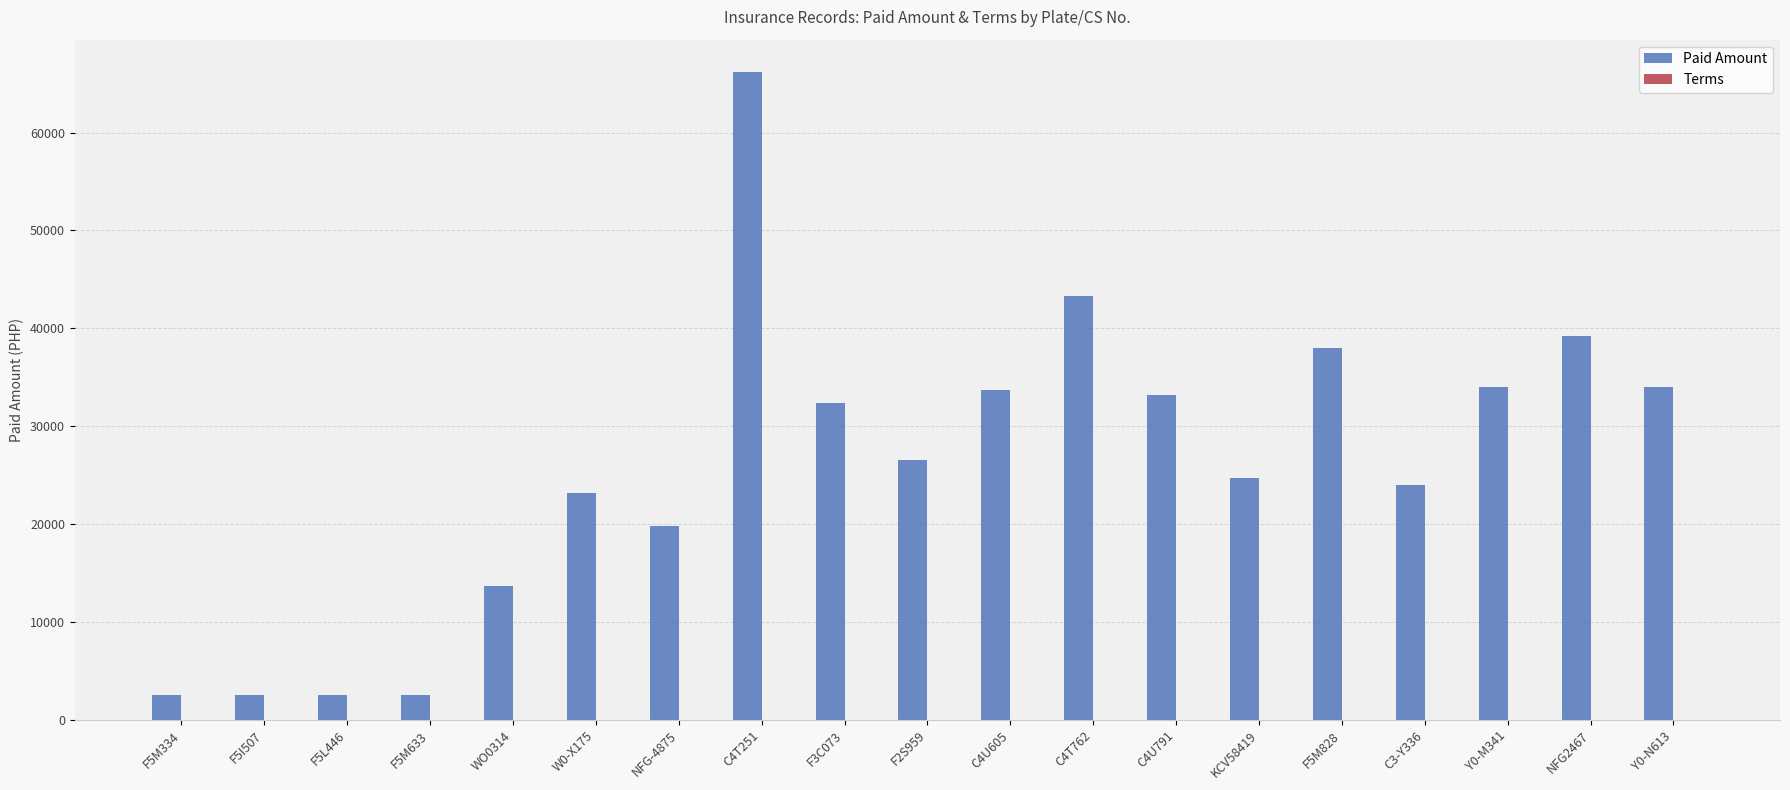

How many categories are shown in the chart?

19